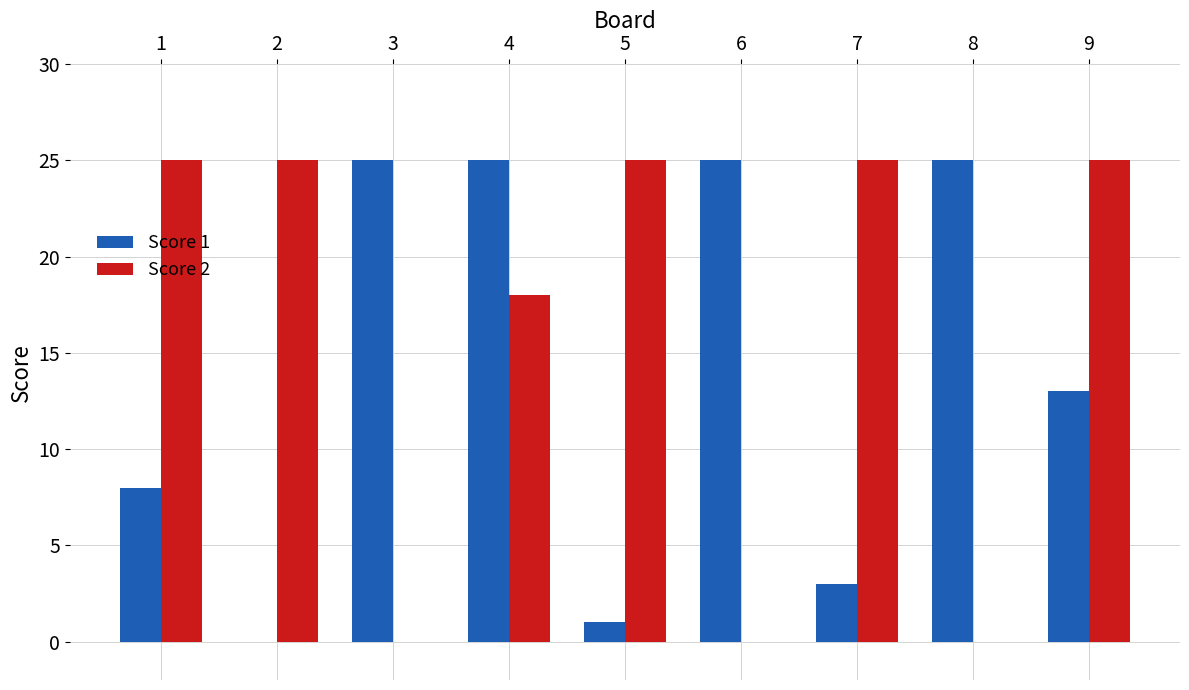

Which series changed the most between 4 and 5?

Score 1